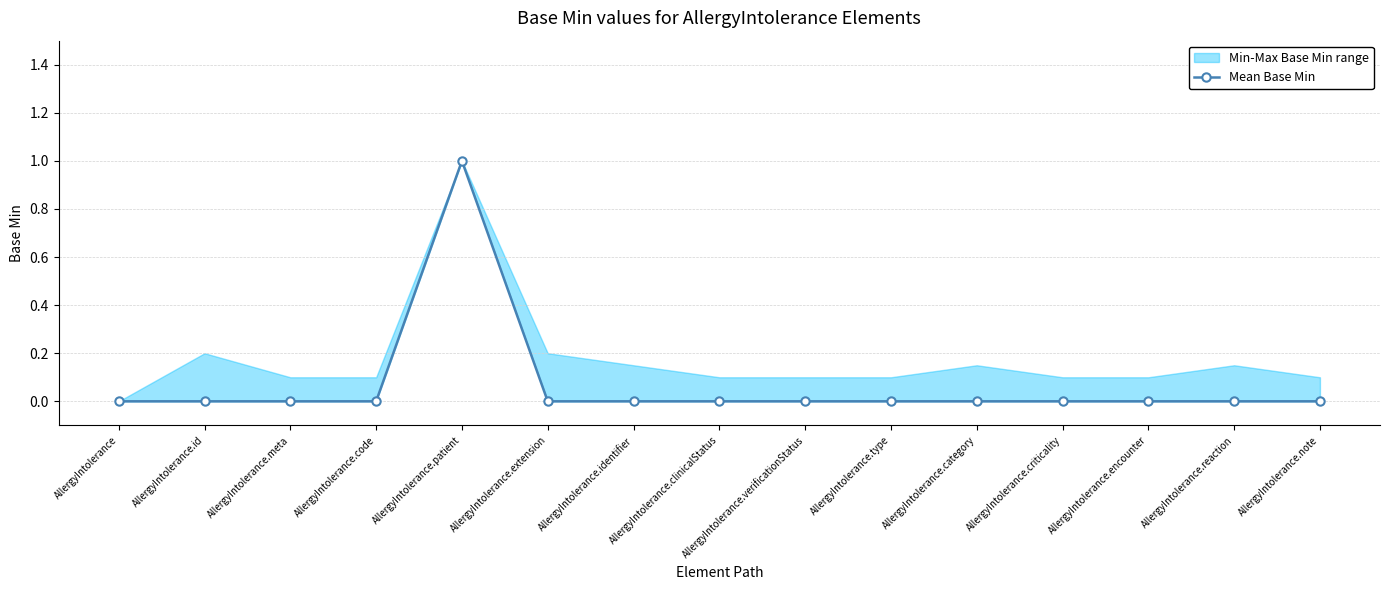

Which category has the lowest value across all series?

AllergyIntolerance